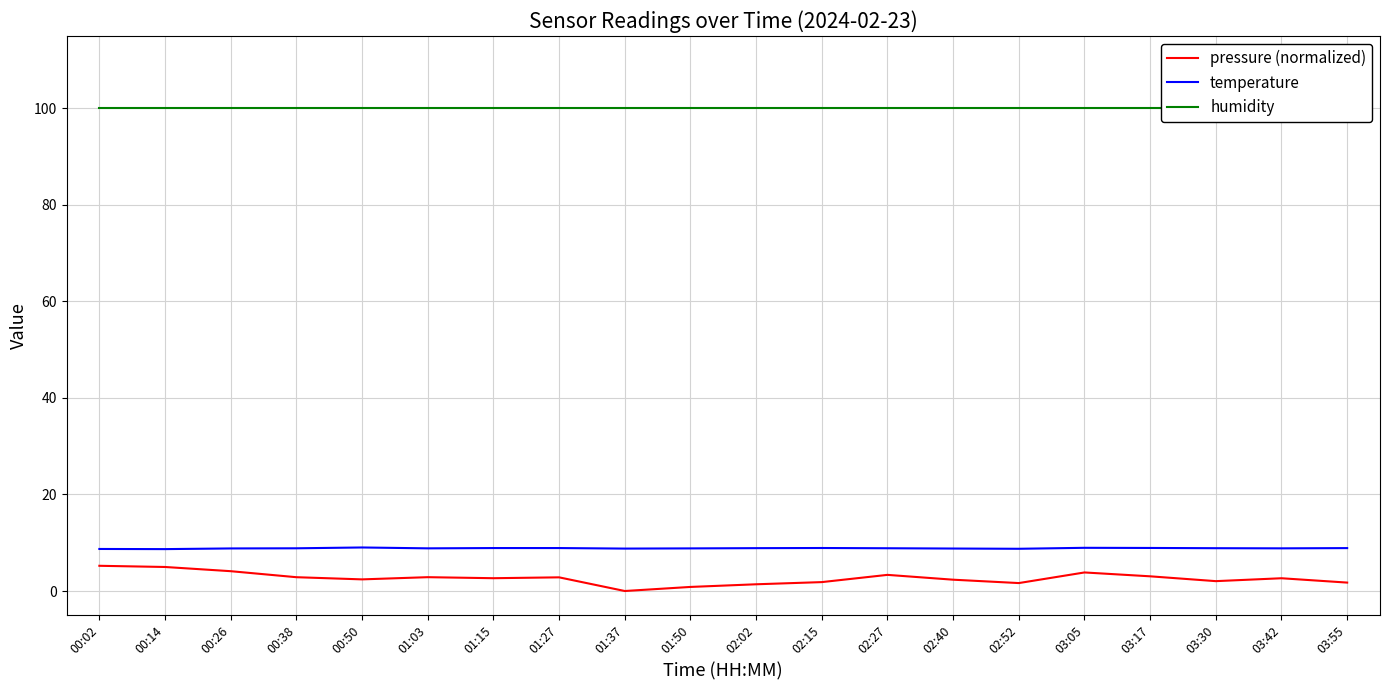

Which category has the highest value in the temperature series?

00:50